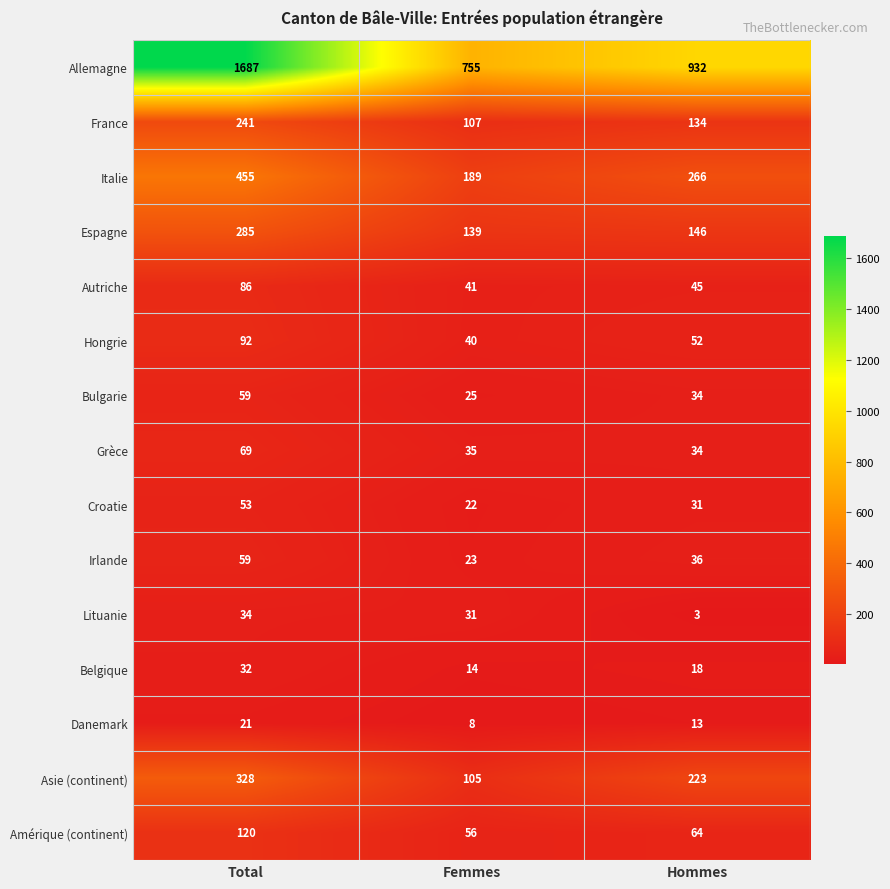

Rank the categories by Allemagne value from lowest to highest.

Femmes, Hommes, Total